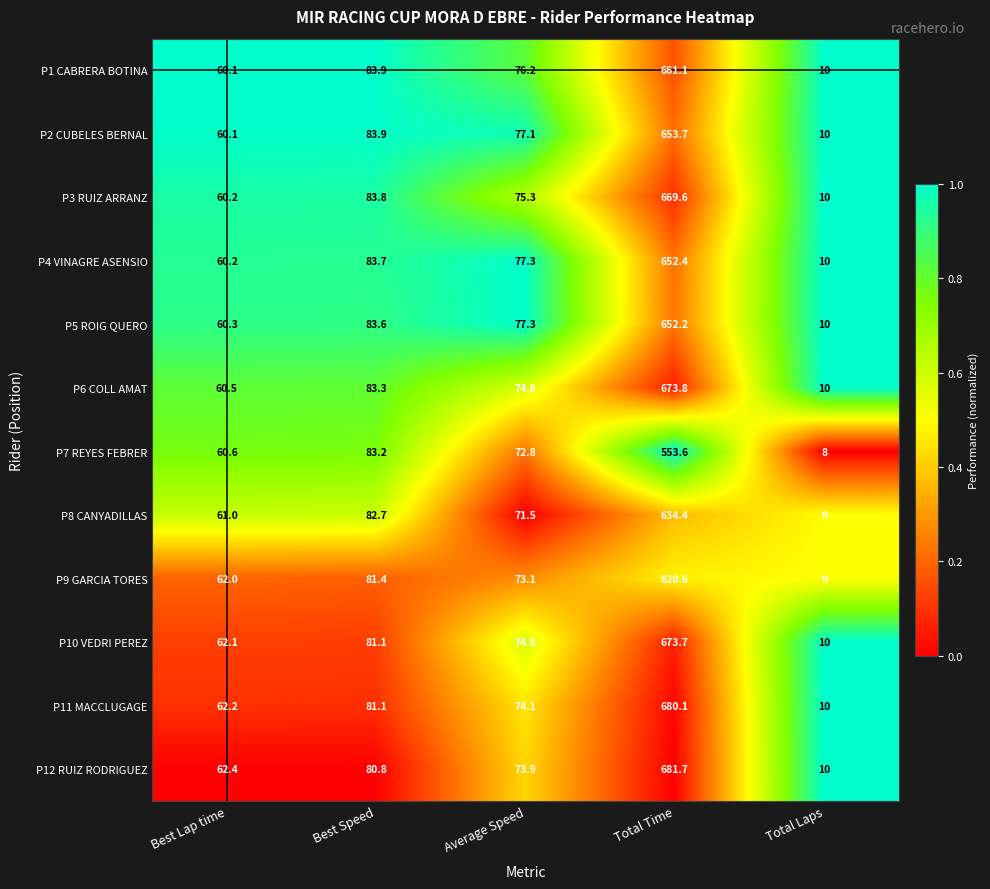

What is the spread (max minus min) of values at Total Laps?

2.0